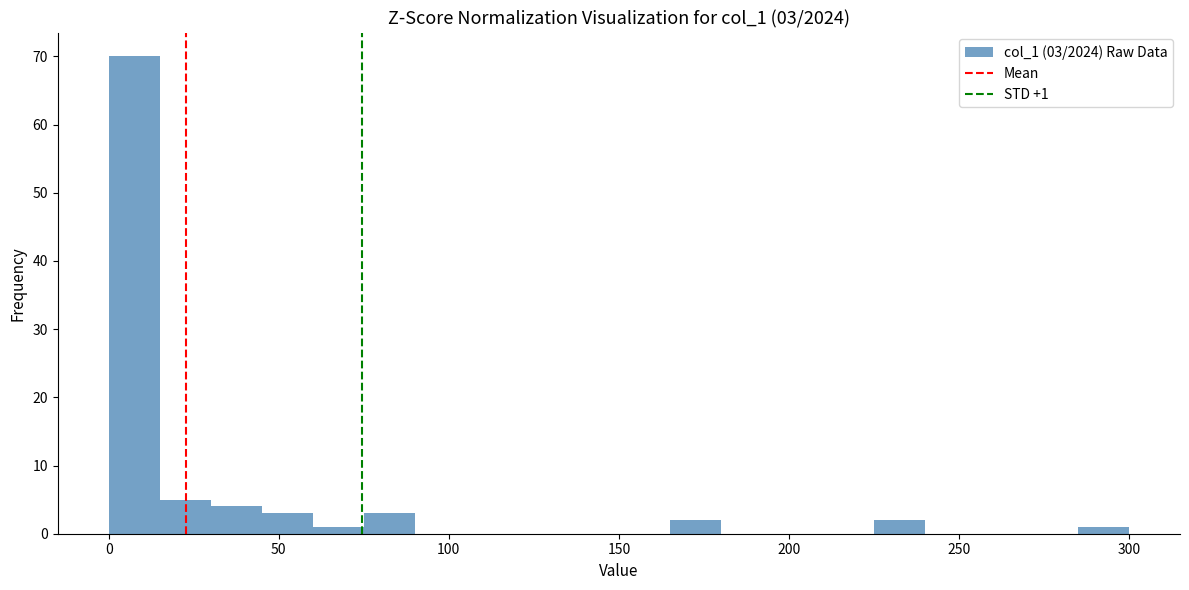

Around what value on the x-axis is the tallest bar? Give the approximate position of its centre, as read against the axis.

10